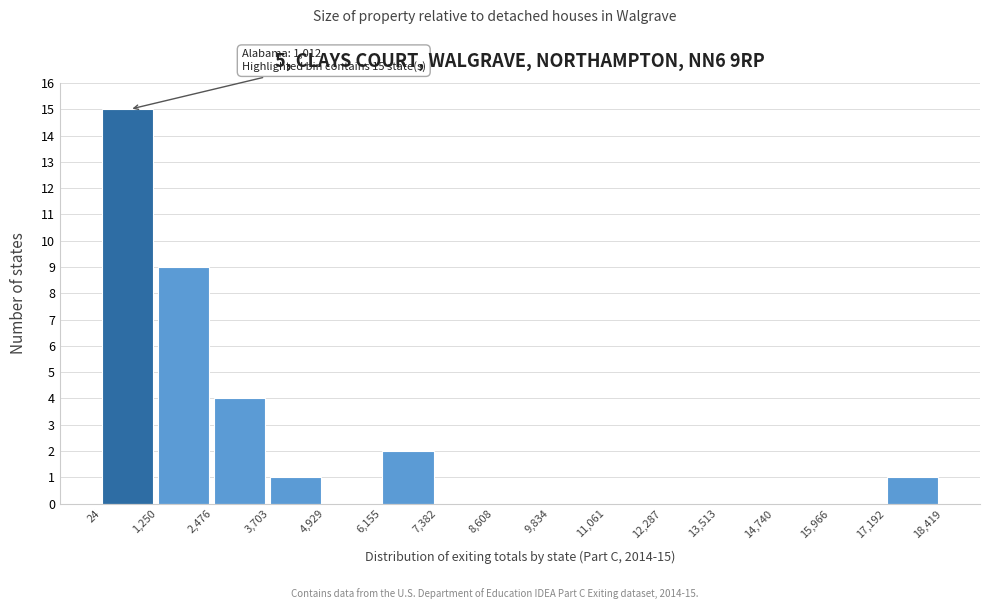

Which range on the x-axis has the tallest bar?

24 to 1,250